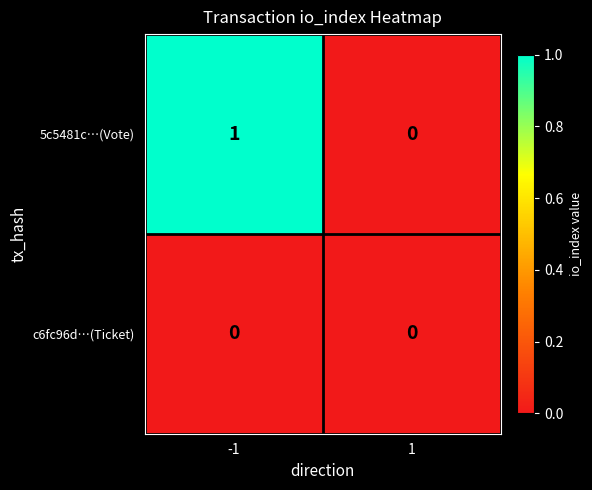

Rank the series by their maximum value, from highest to lowest.

5c5481c…(Vote), c6fc96d…(Ticket)